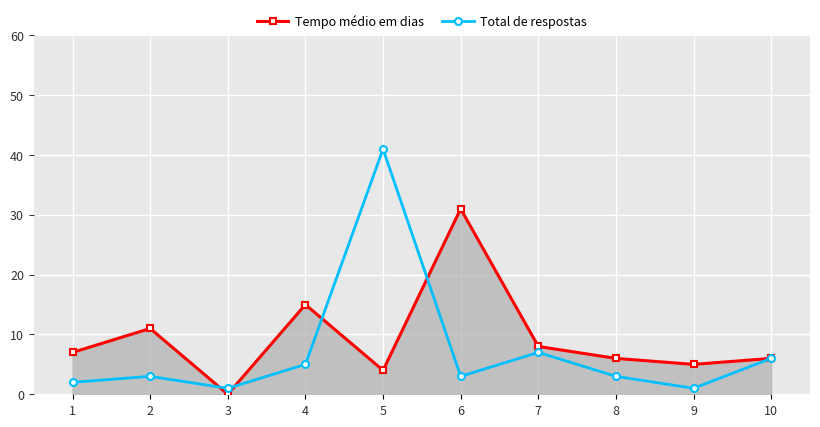

What is the value of the Tempo médio em dias point at the 9th from the left?

5